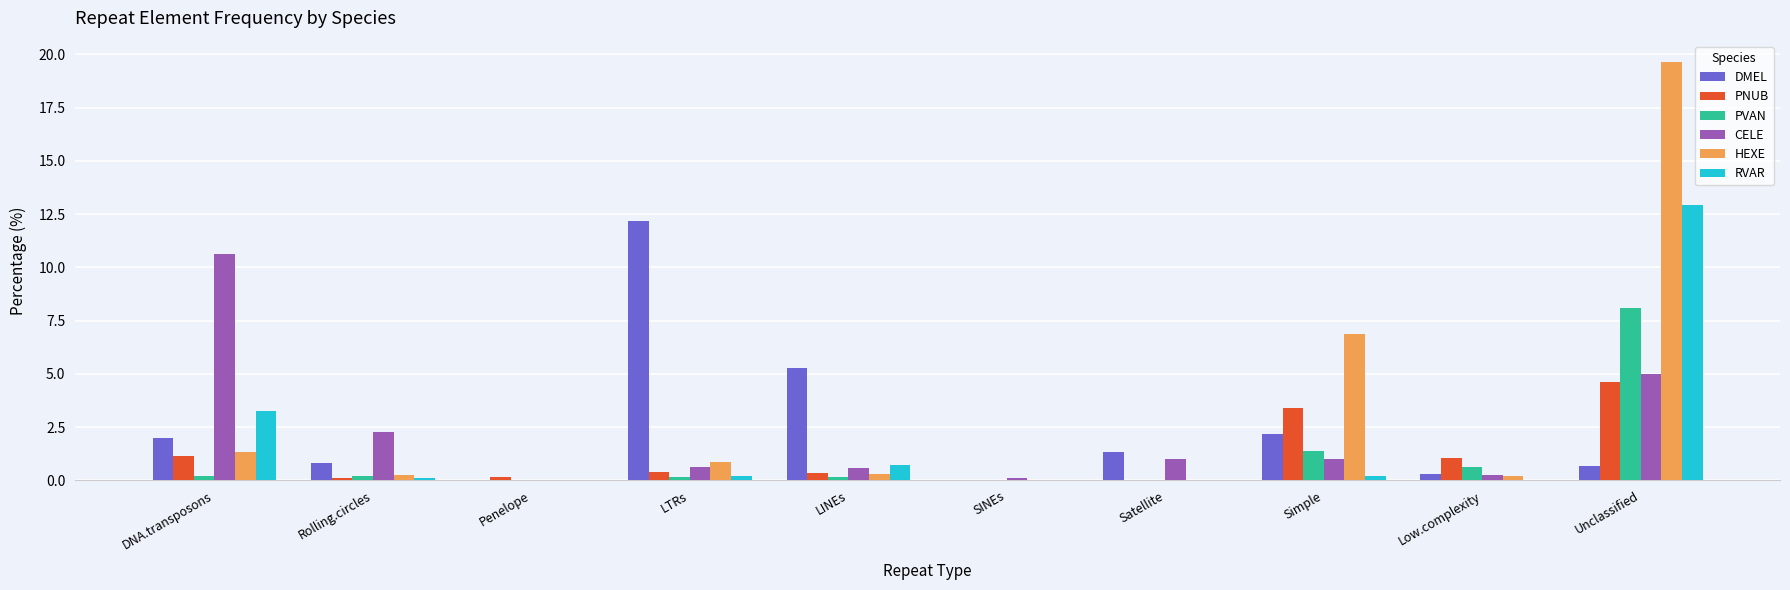

What is the difference between the DMEL values at Simple and DNA.transposons?

0.2